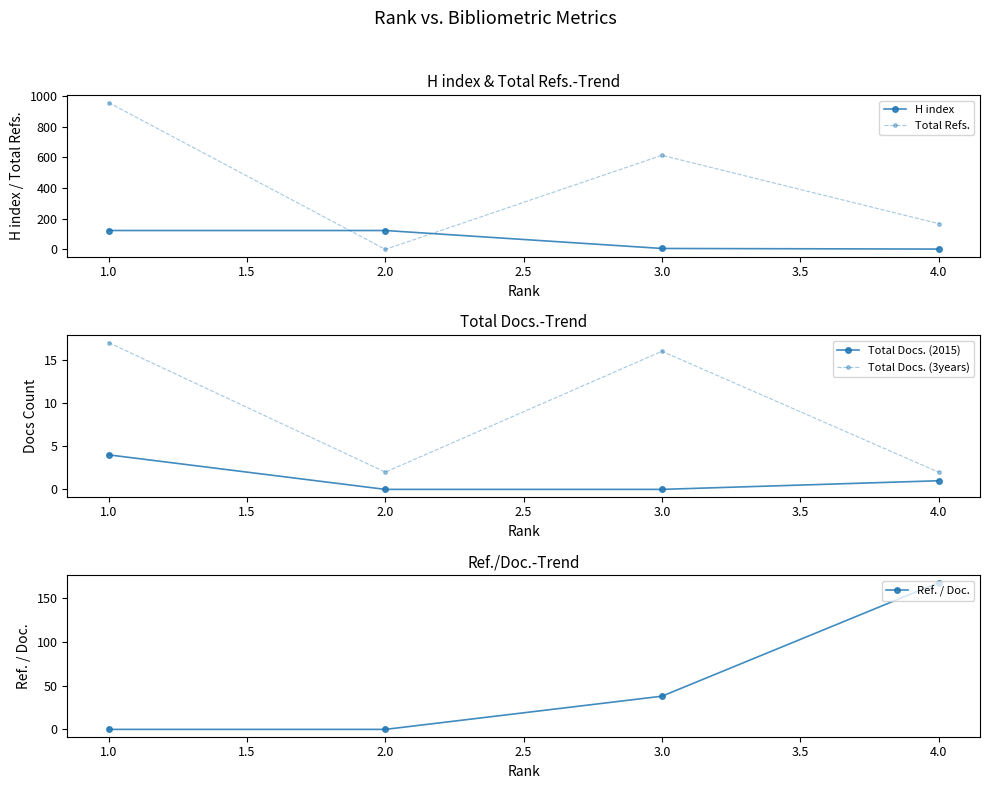

What is the sum of the Total Docs. (3years) values at 1.0 and 4.0?

19